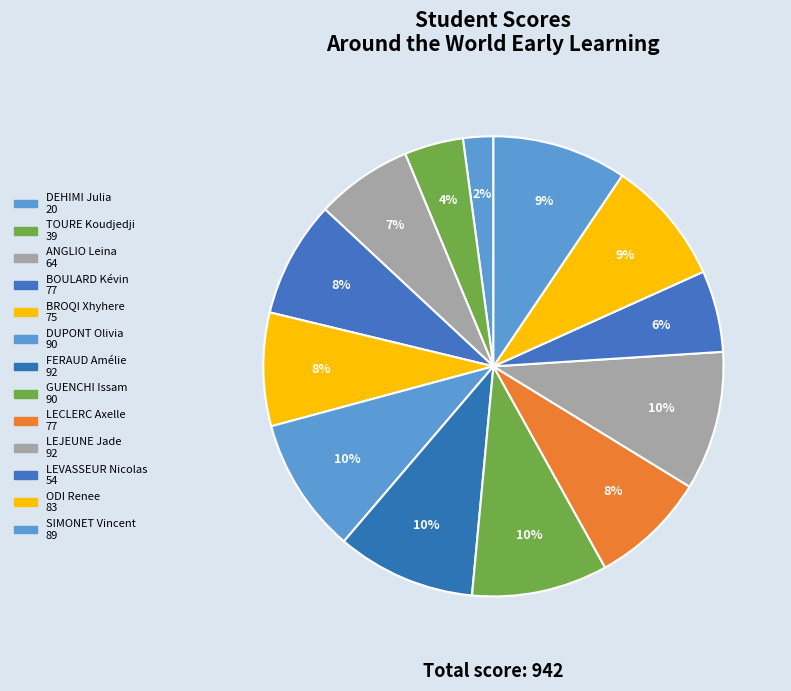

How many slices are in this pie chart?

13